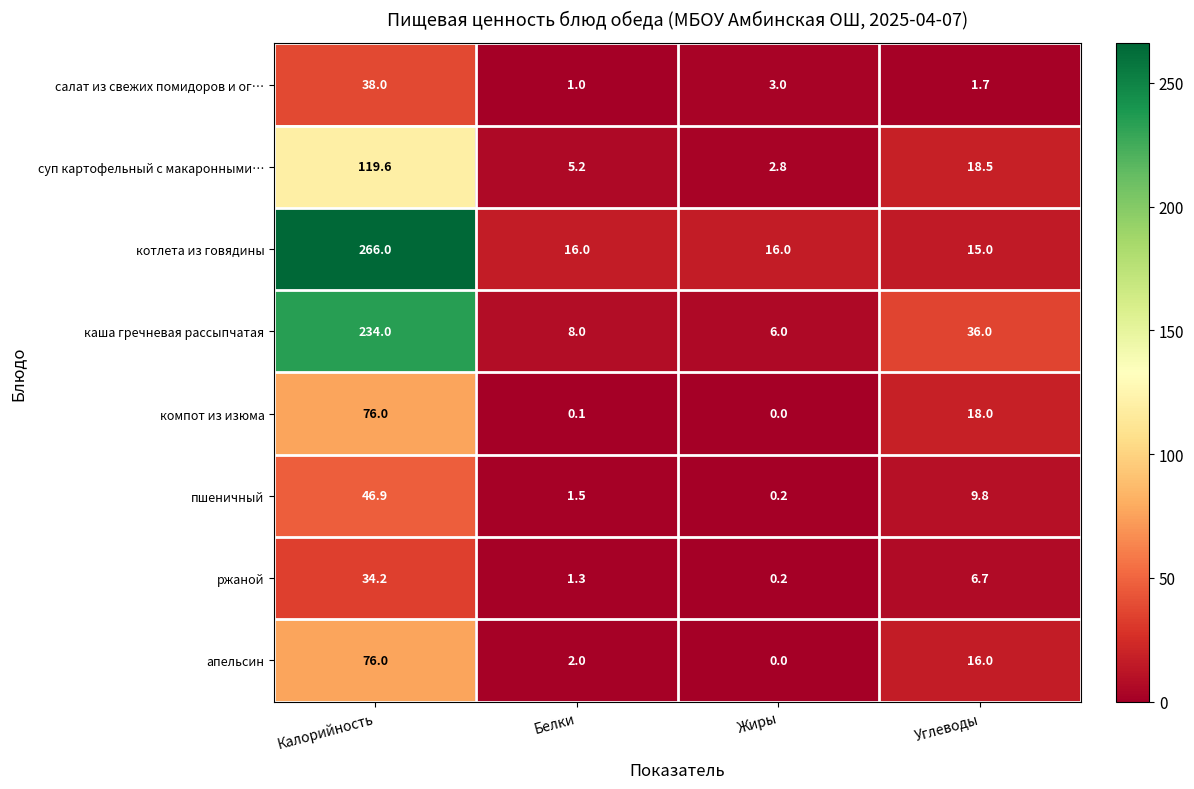

Which category has the highest value in the котлета из говядины series?

Калорийность